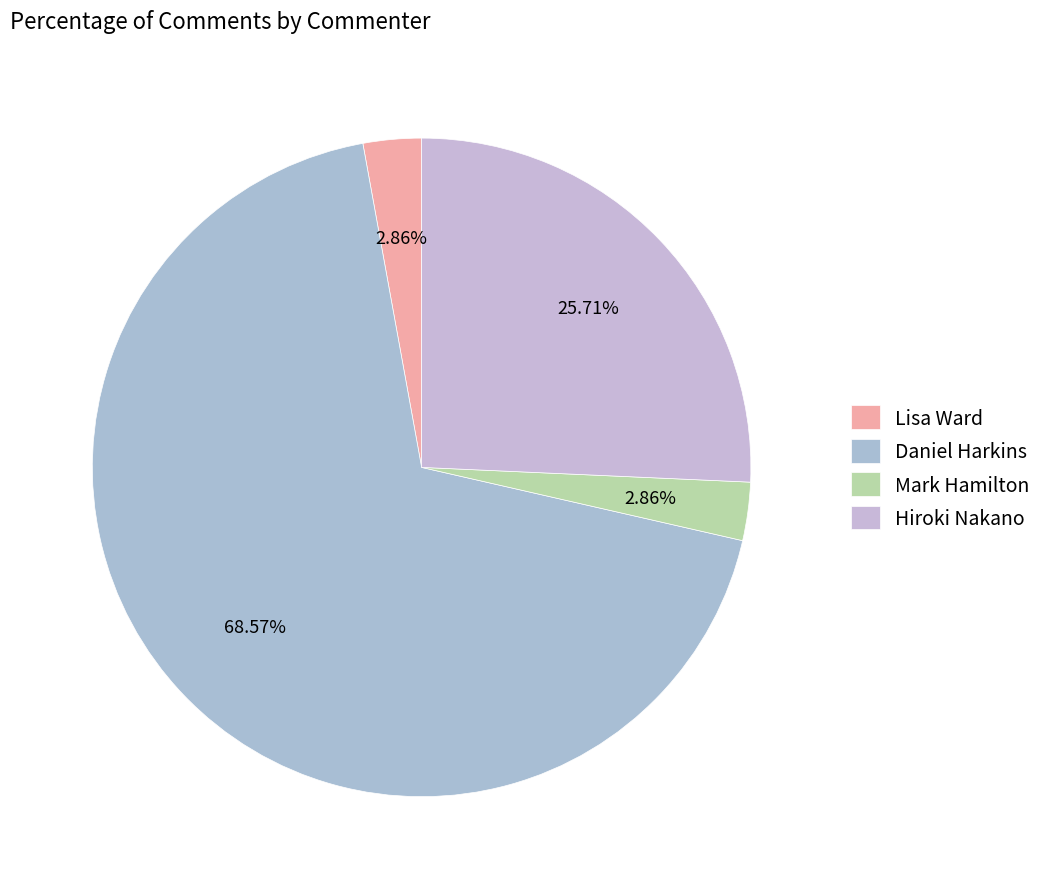

What percentage is the Daniel Harkins slice, to the nearest percent?

69%